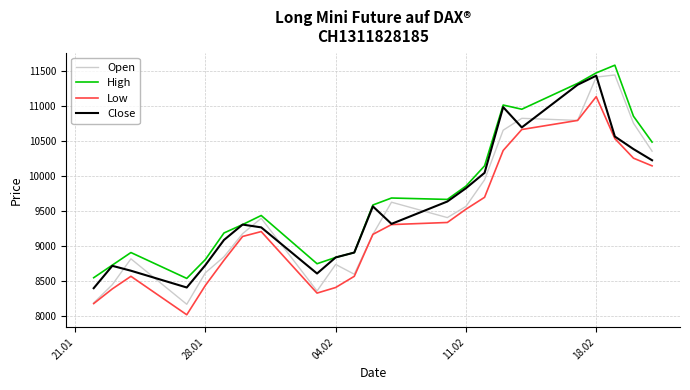

Rank the series by their average value, from highest to lowest.

High, Close, Open, Low